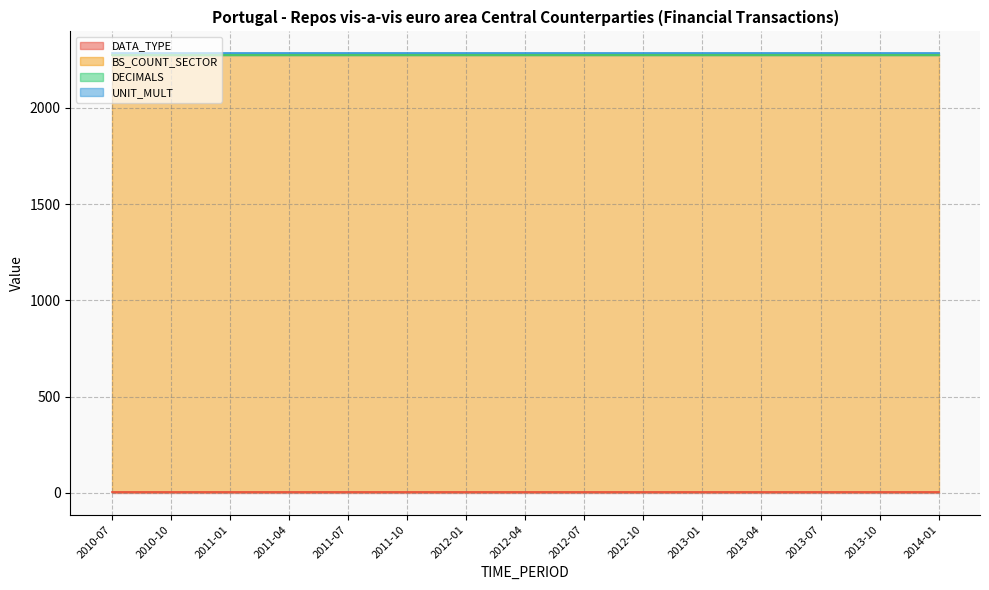

What is the label of the 3rd point from the right?

2013-07